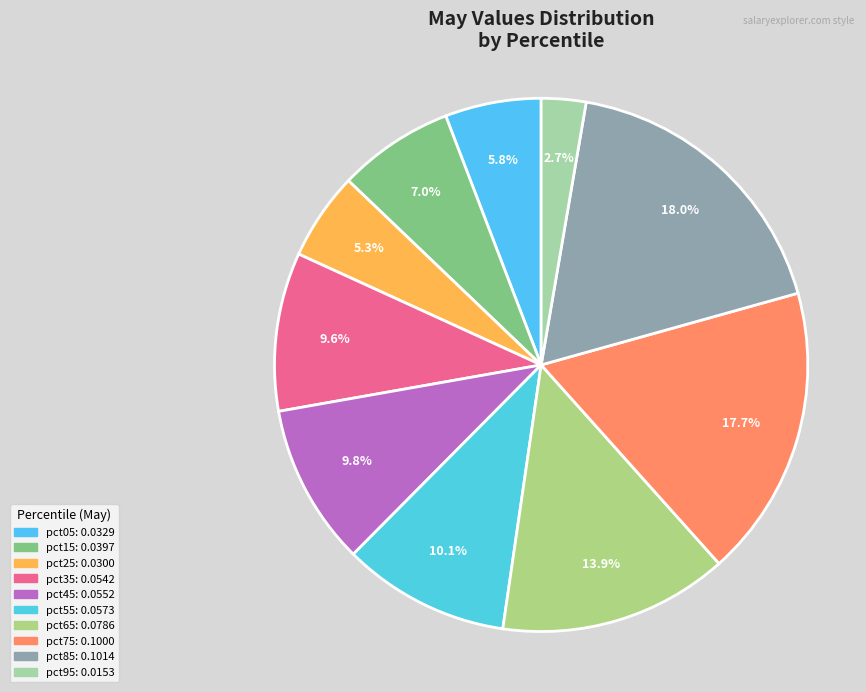

True or false: pct75 accounts for 18% of the total.

True